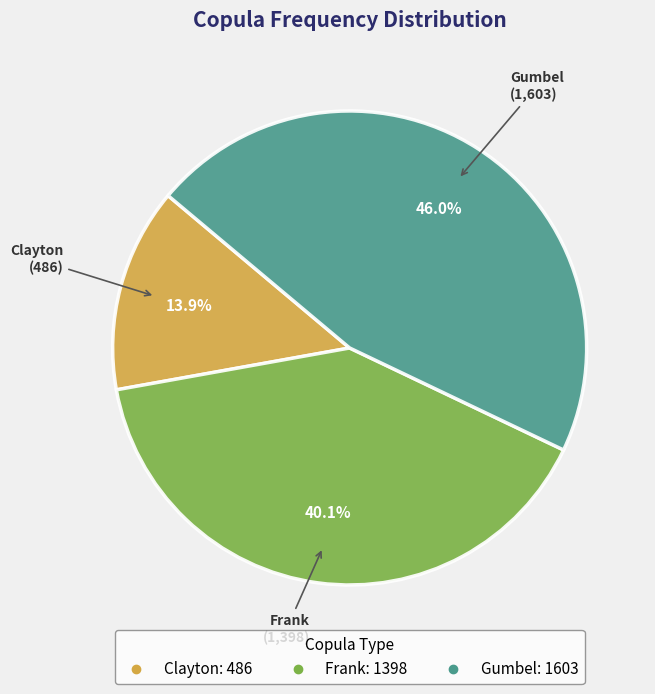

What percentage do Clayton and Gumbel together represent?

59.9%